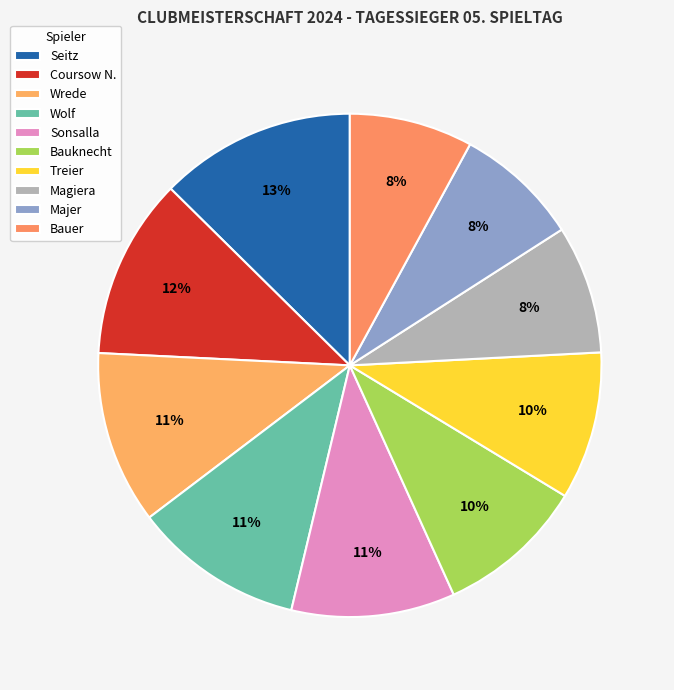

Do Bauknecht and Sonsalla together represent more than half of the pie?

No